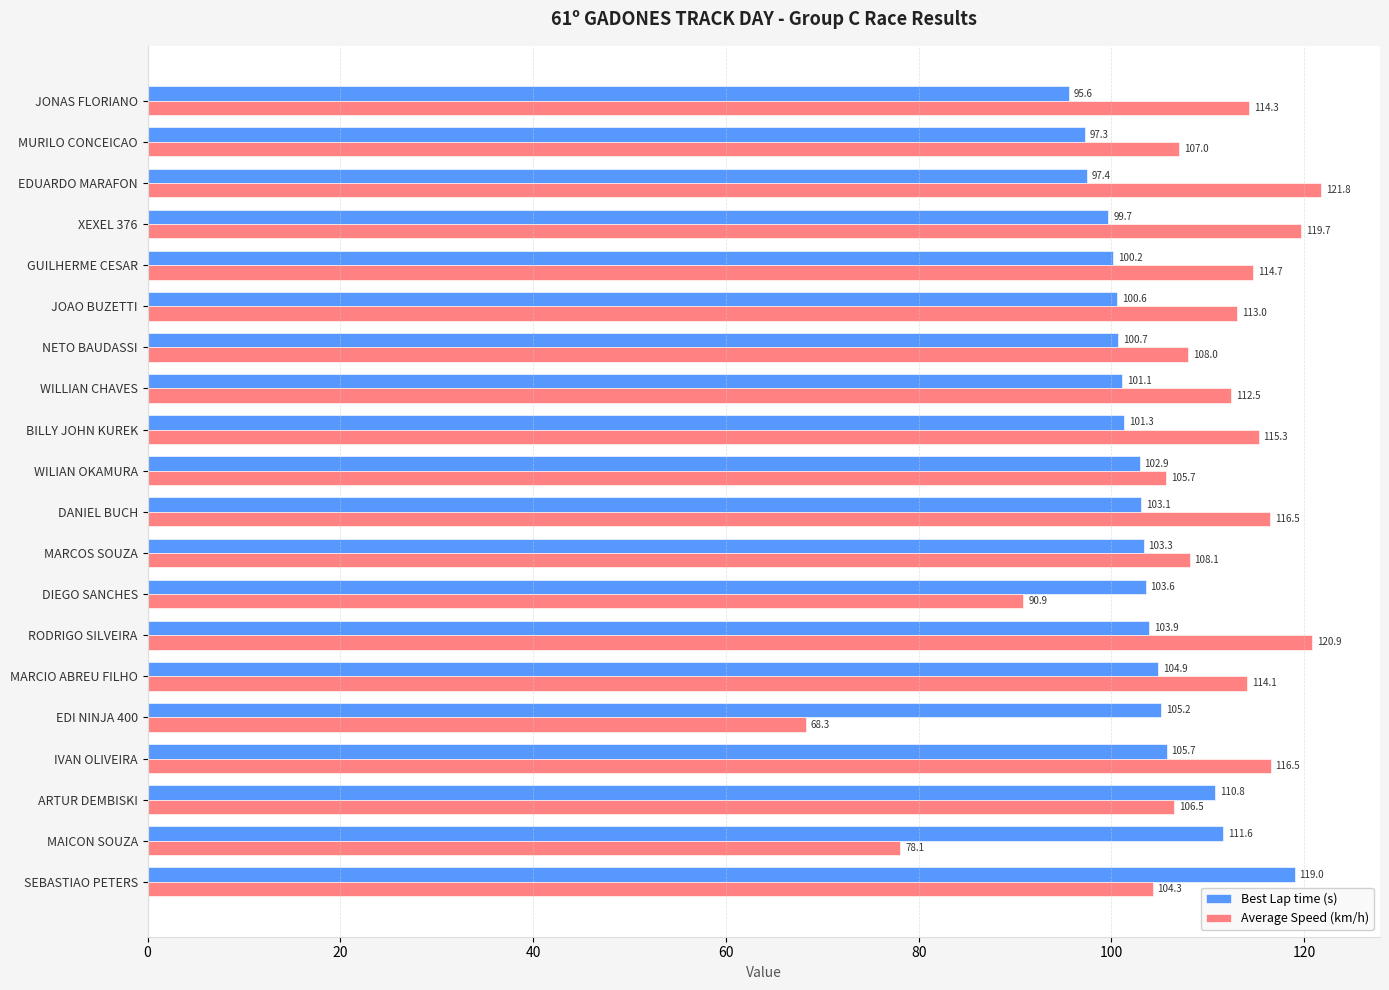

Where is Average Speed (km/h) nearest to the value 95?

DIEGO SANCHES